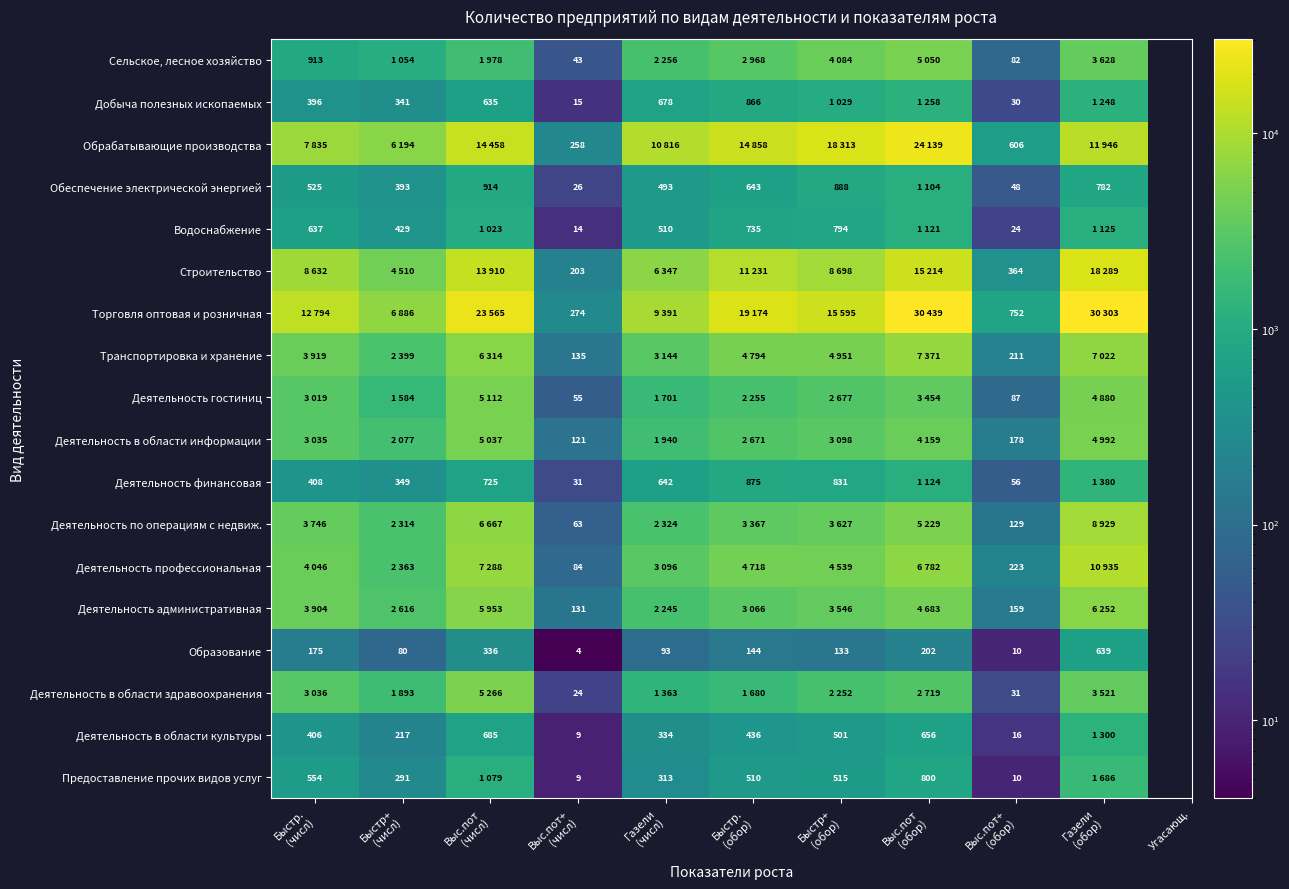

What is the sum of all Образование values?

1816